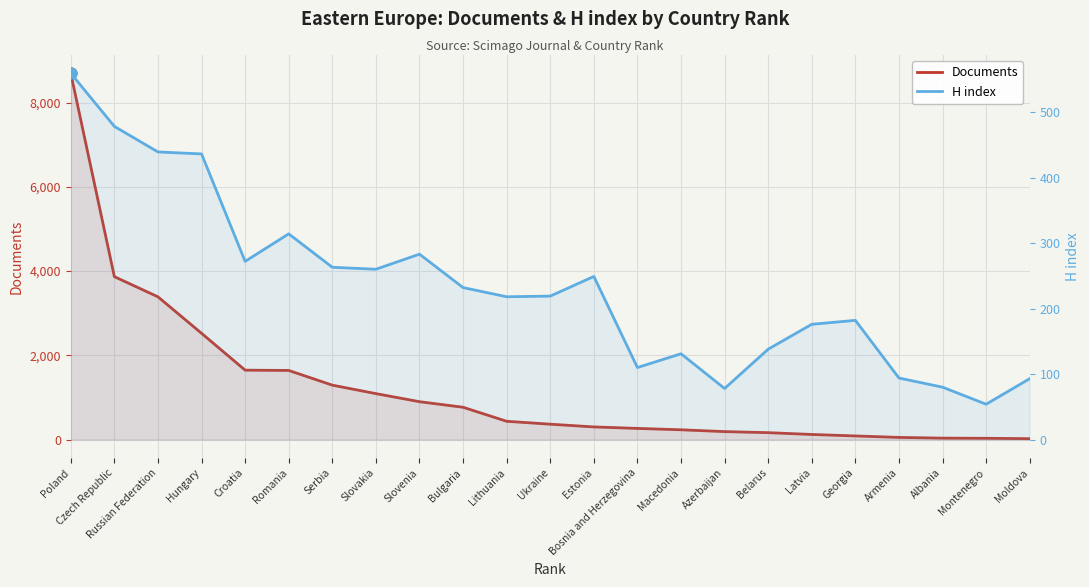

Which series has the widest spread of Y values?

Documents